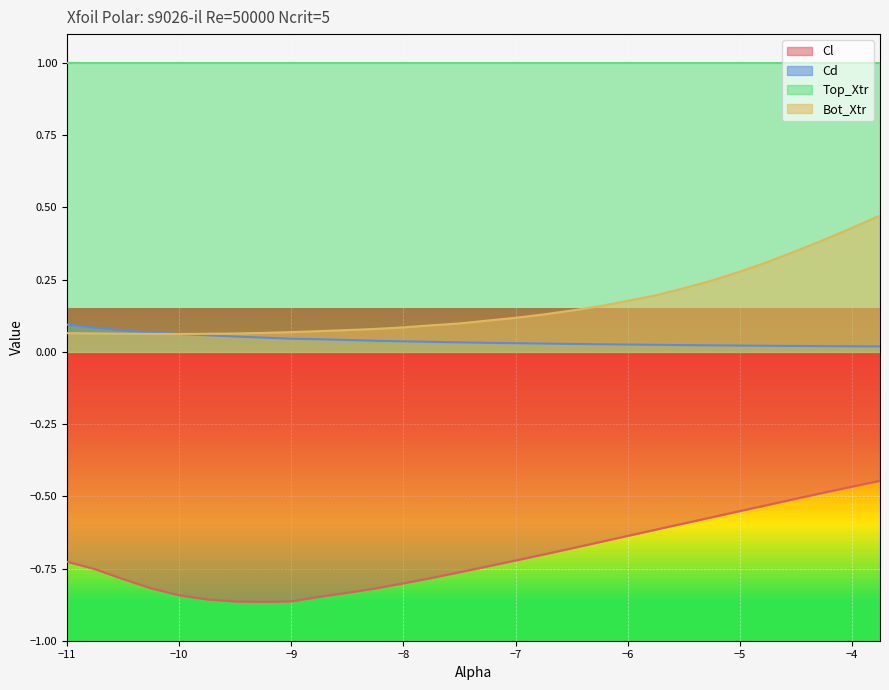

What is the minimum value for Bot_Xtr?

0.1